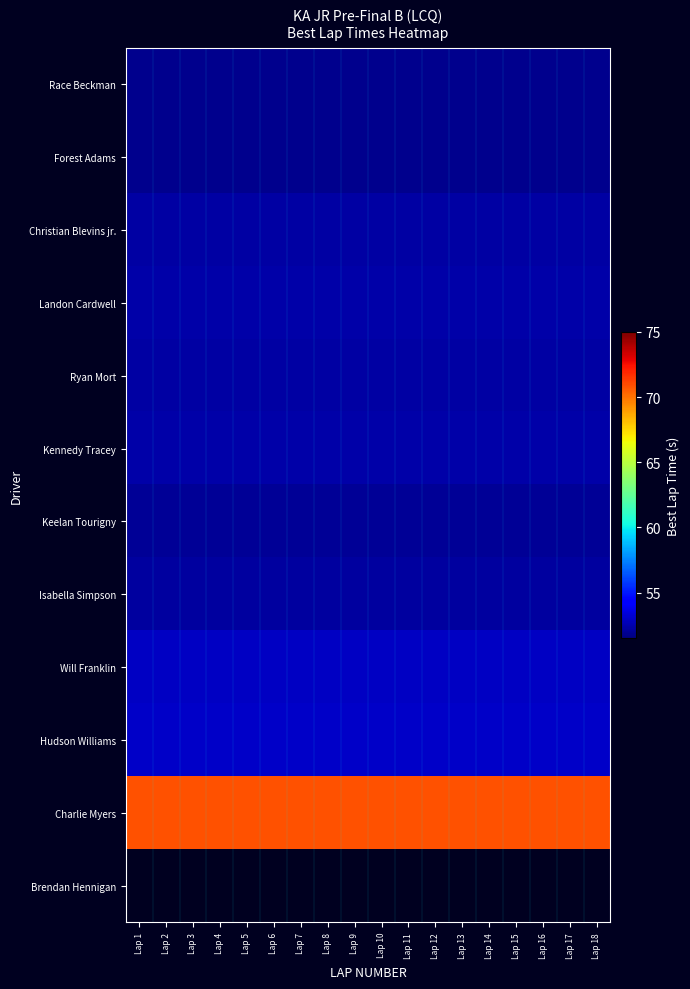

What is the highest value of the Ryan Mort series?

52.3